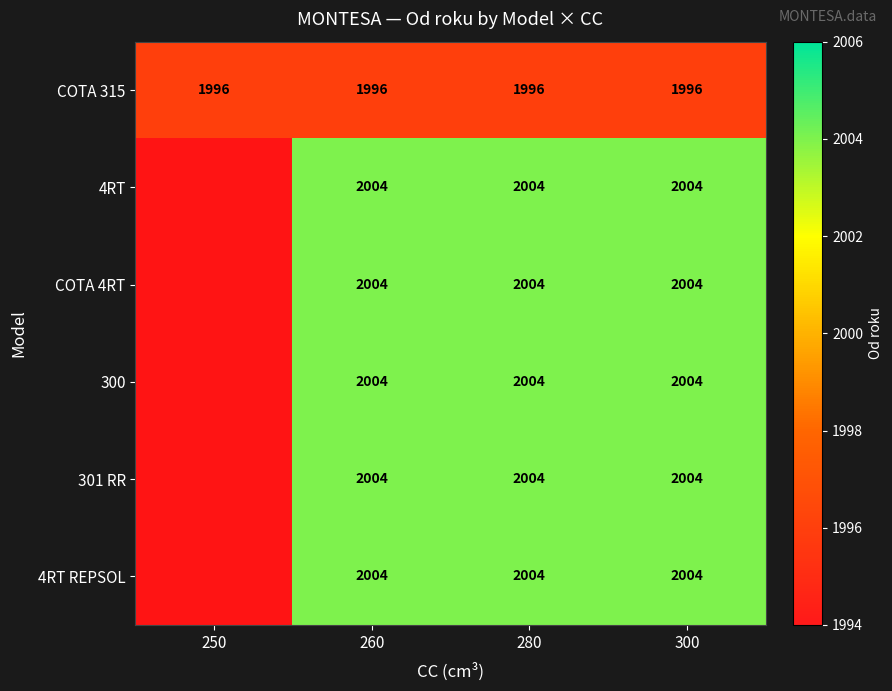

What is the spread (max minus min) of values at 280?

8